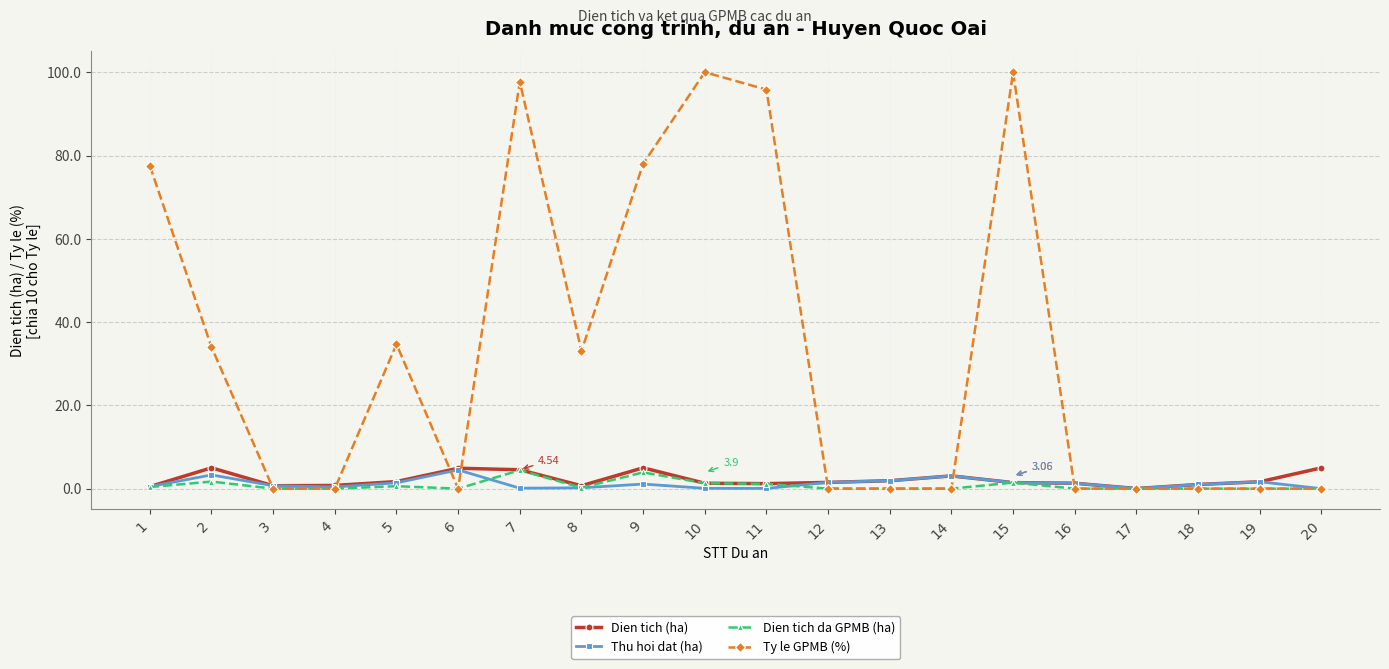

True or false: Thu hoi dat (ha) has more than 1 interior local peaks.

True